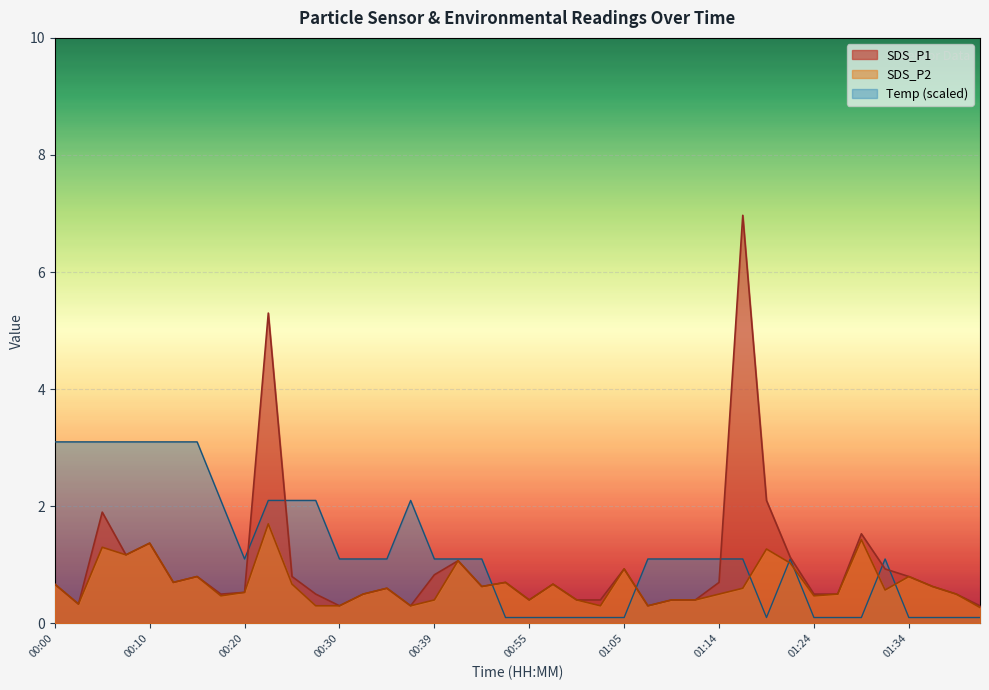

What is the difference between the highest and lowest values at 00:57?

0.6